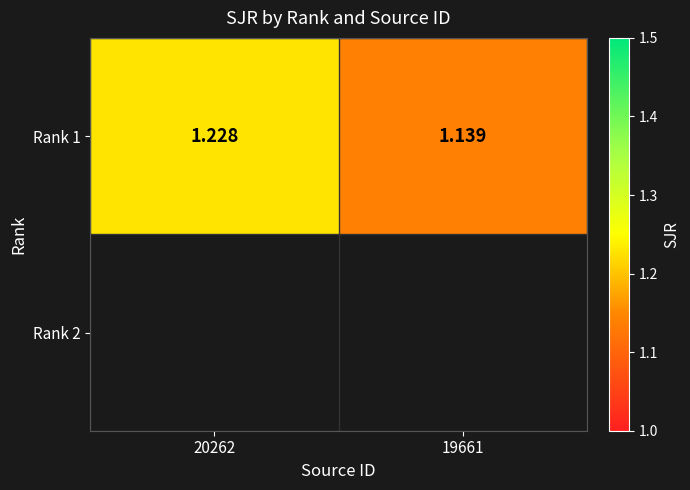

List the labels in order of value, smallest first.

19661, 20262